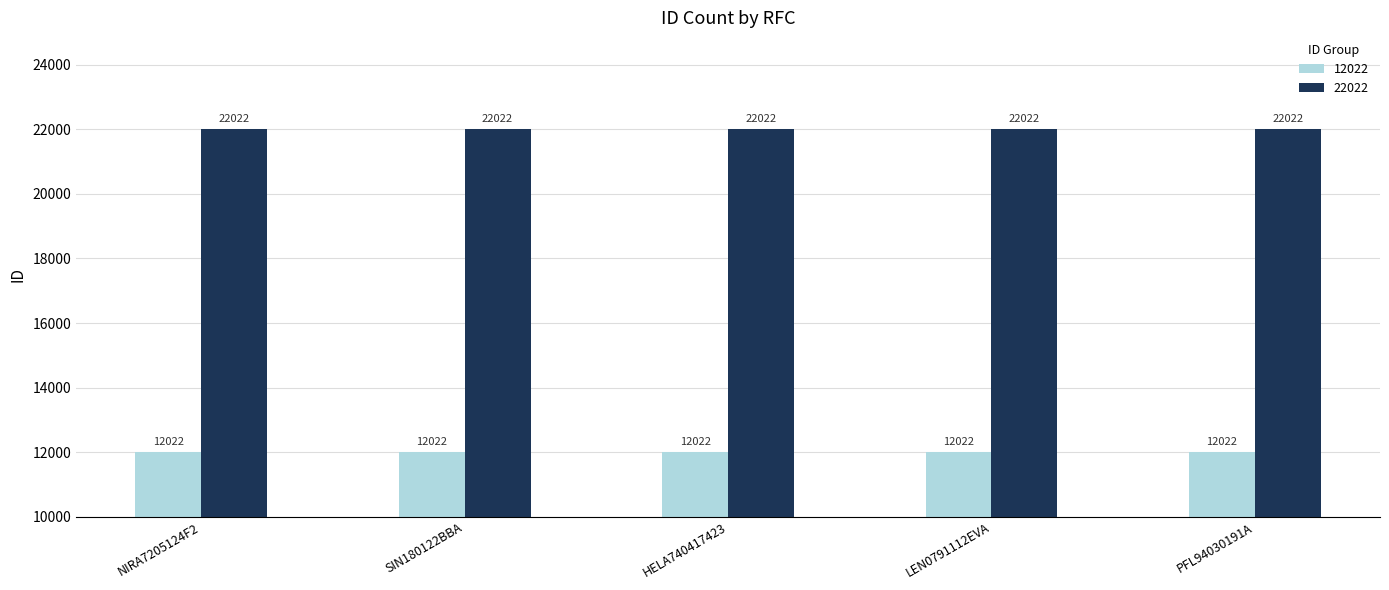

What is the spread (max minus min) of values at PFL94030191A?

10000